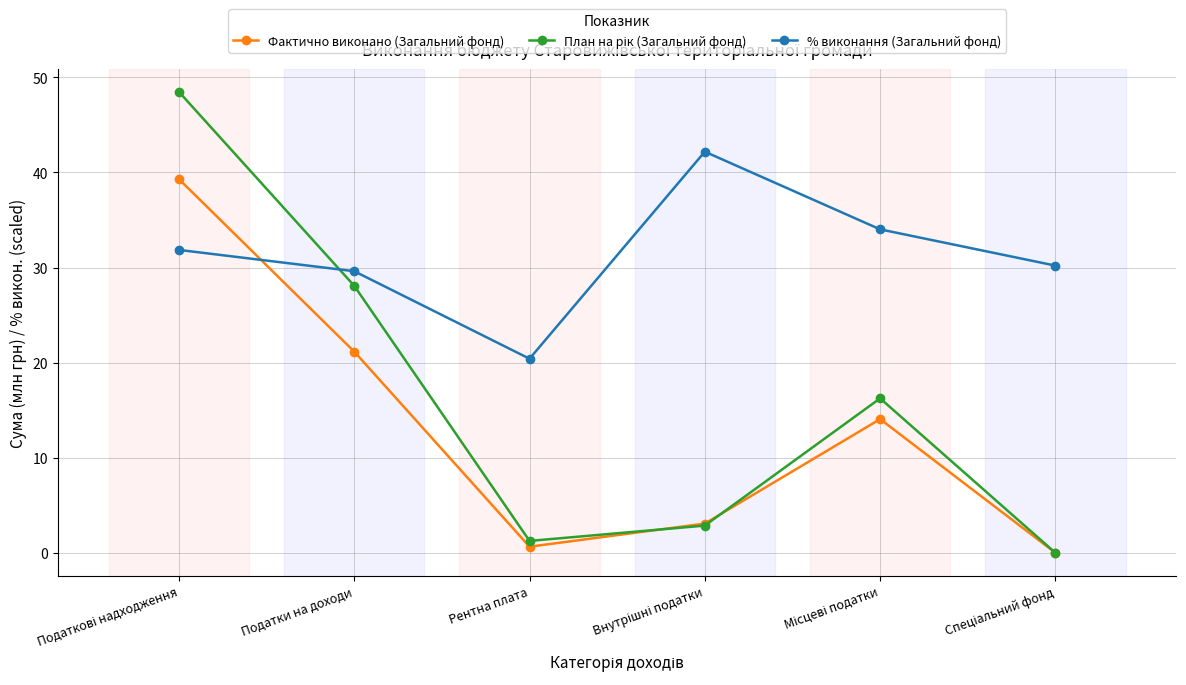

At which label does % виконання (Загальний фонд) reach its minimum?

Рентна плата